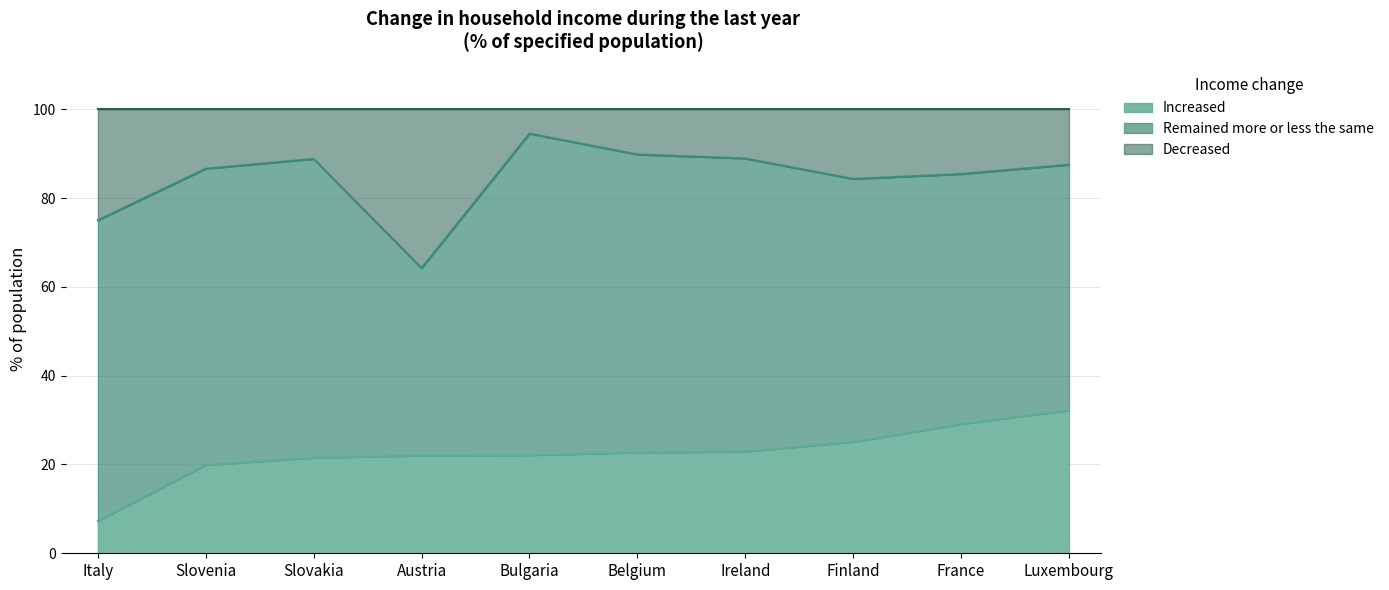

How many categories are shown in the chart?

10